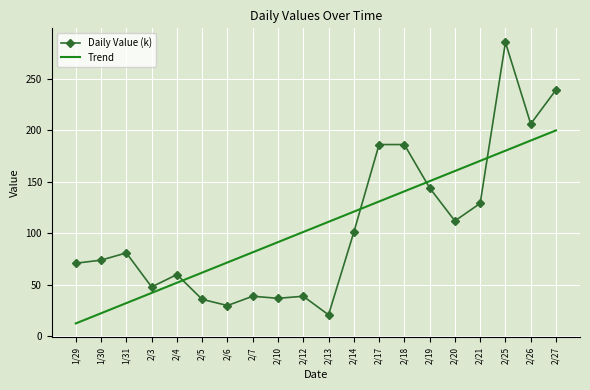

What is the spread (max minus min) of values at 1/29?

58.3